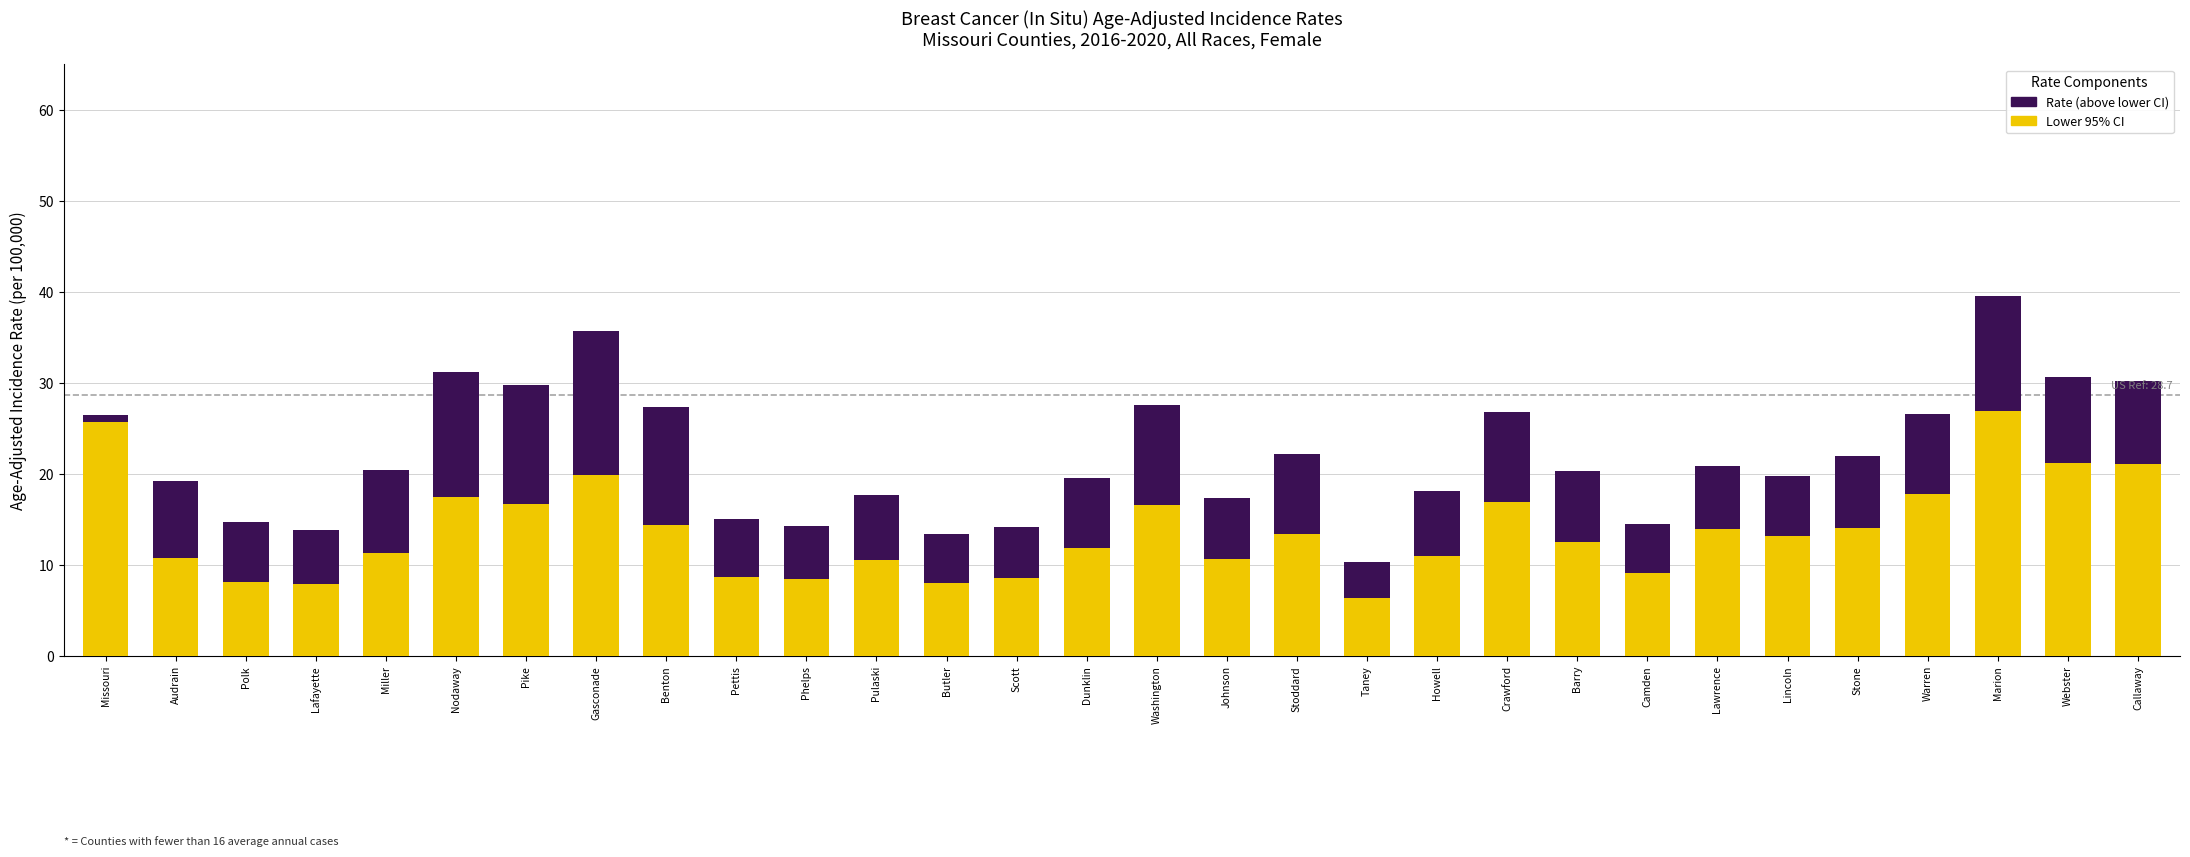

At which category is the sum across all series the highest?

Marion